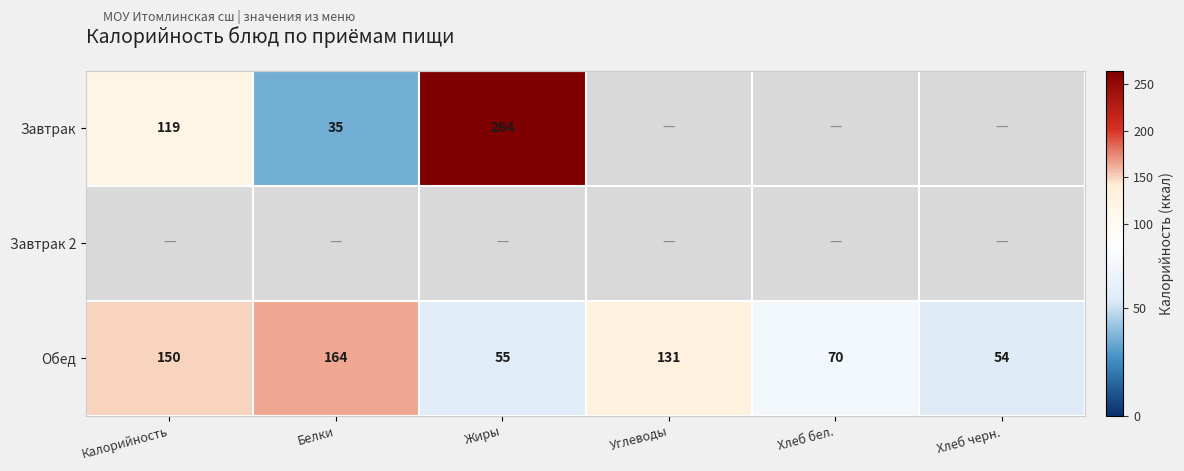

What is the average value of the Обед series?

104